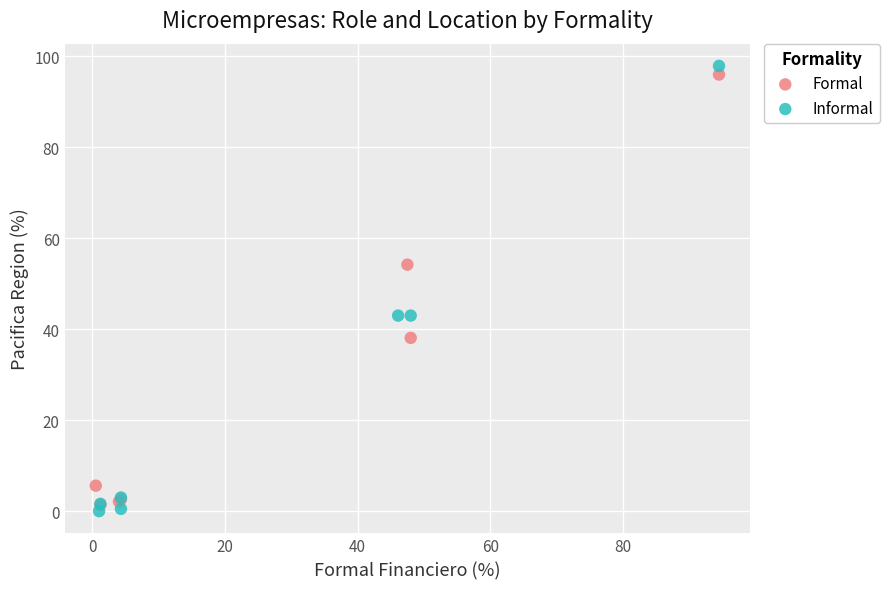

Which series reaches the minimum Y coordinate?

Informal